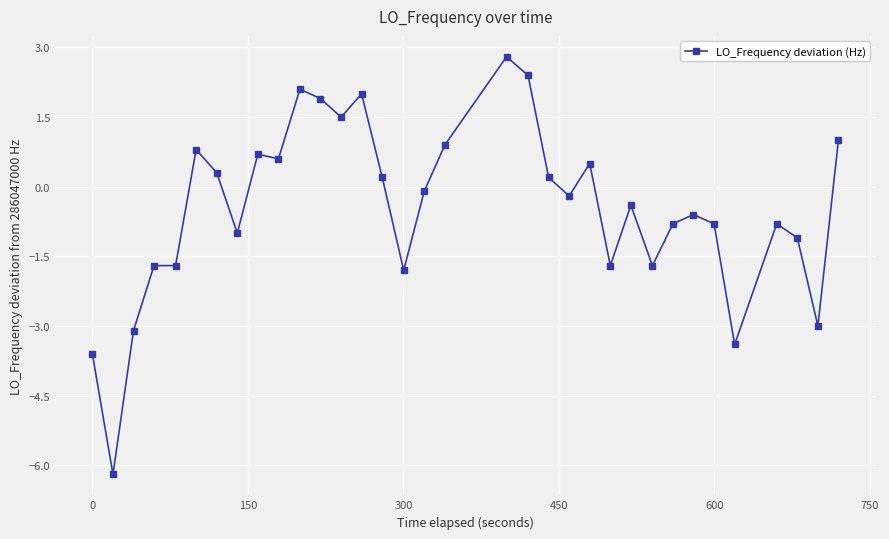

Does the chart have visible grid lines?

Yes